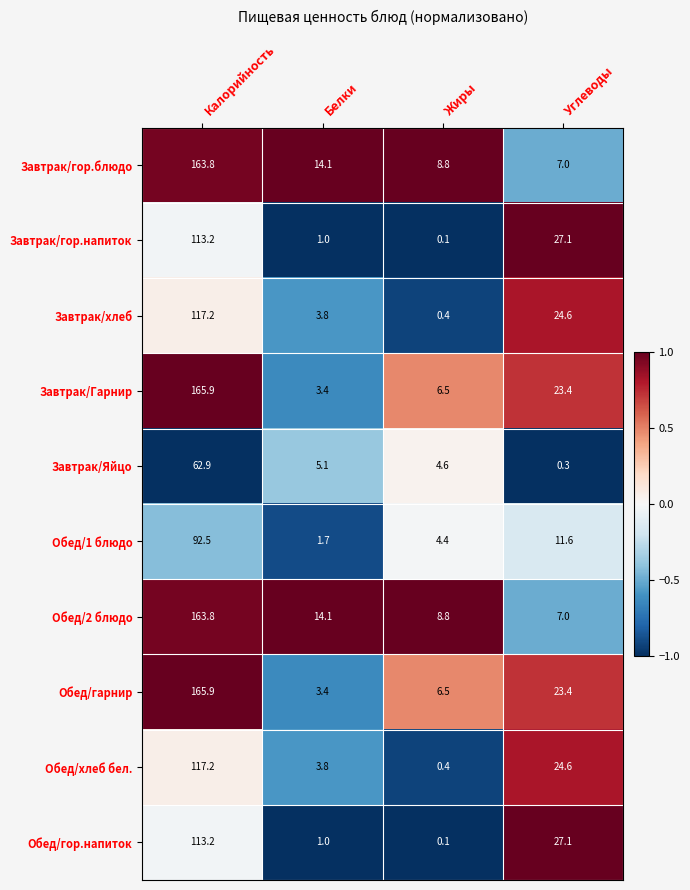

What is the difference between the highest and lowest values at Калорийность?

103.0